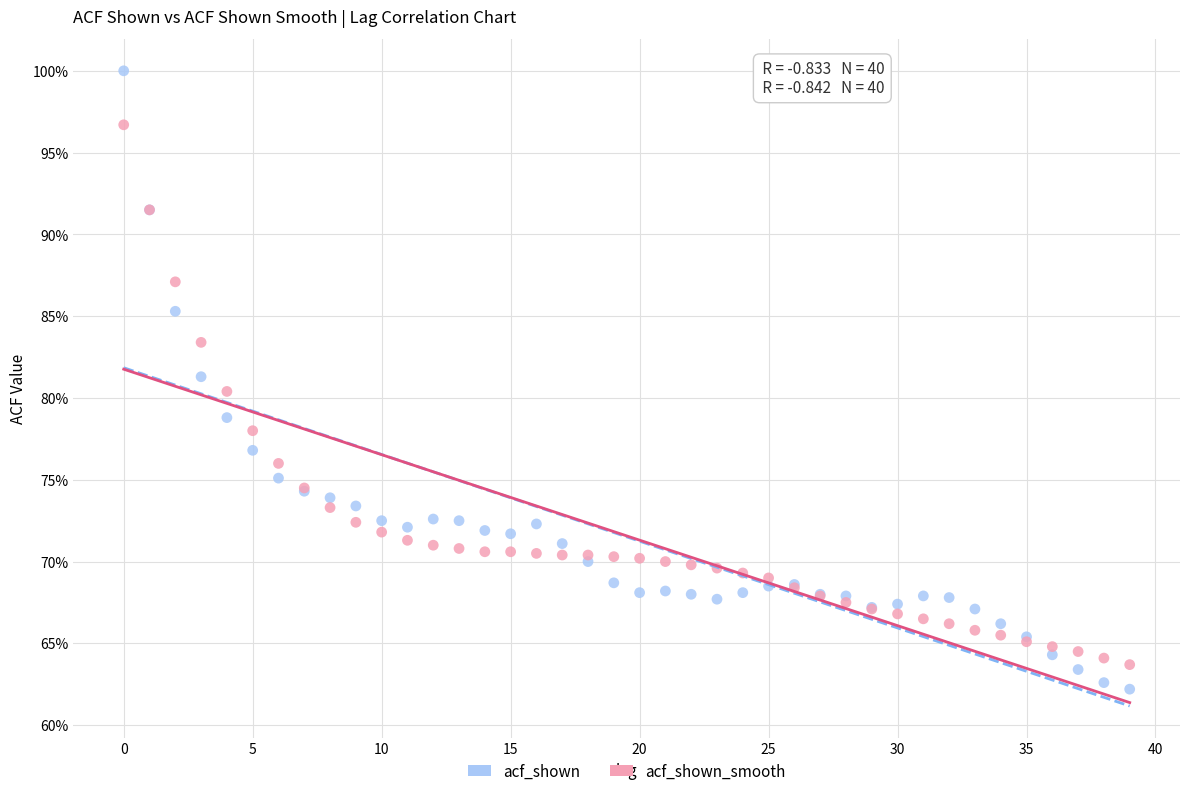

Which series reaches the minimum Y coordinate?

acf_shown